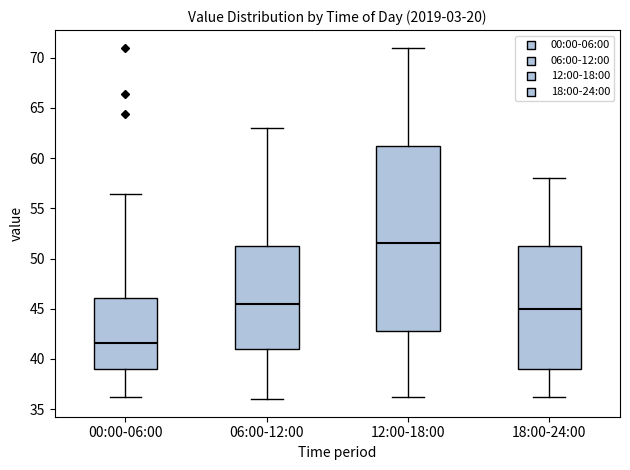

Reading left to right, transcribe this box plot: for each box, give where its median line is, the range the box spans, and where its two whiskers end, as read against the y-axis. The values are not printed on the chart, so give them approximately, as read against the axis.

00:00-06:00: median 41.5, box 39.0 to 46.0, whiskers 36.0 to 56.5
06:00-12:00: median 45.5, box 41.0 to 51.5, whiskers 36.0 to 63.0
12:00-18:00: median 51.5, box 43.0 to 61.5, whiskers 36.0 to 71.0
18:00-24:00: median 45.0, box 39.0 to 51.5, whiskers 36.0 to 58.0